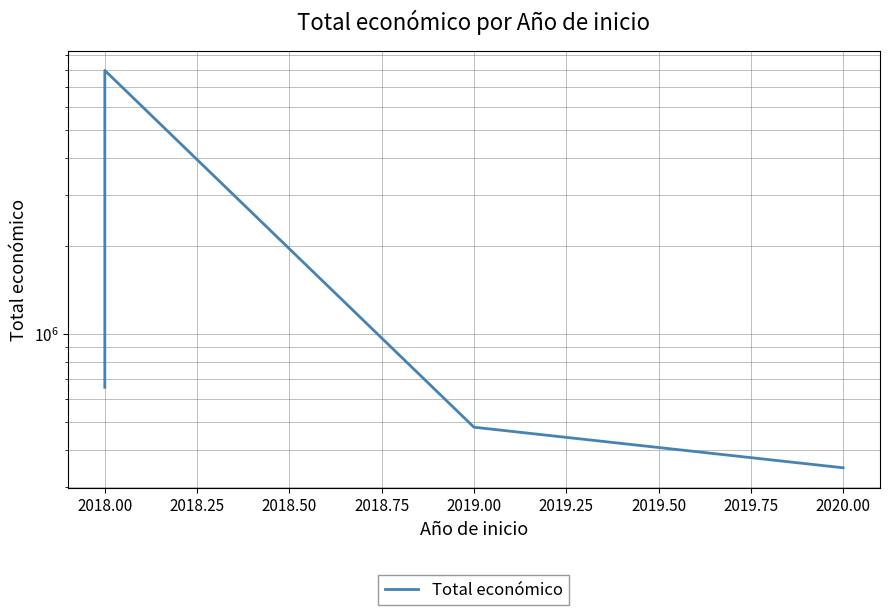

What is the smallest value displayed?

348843